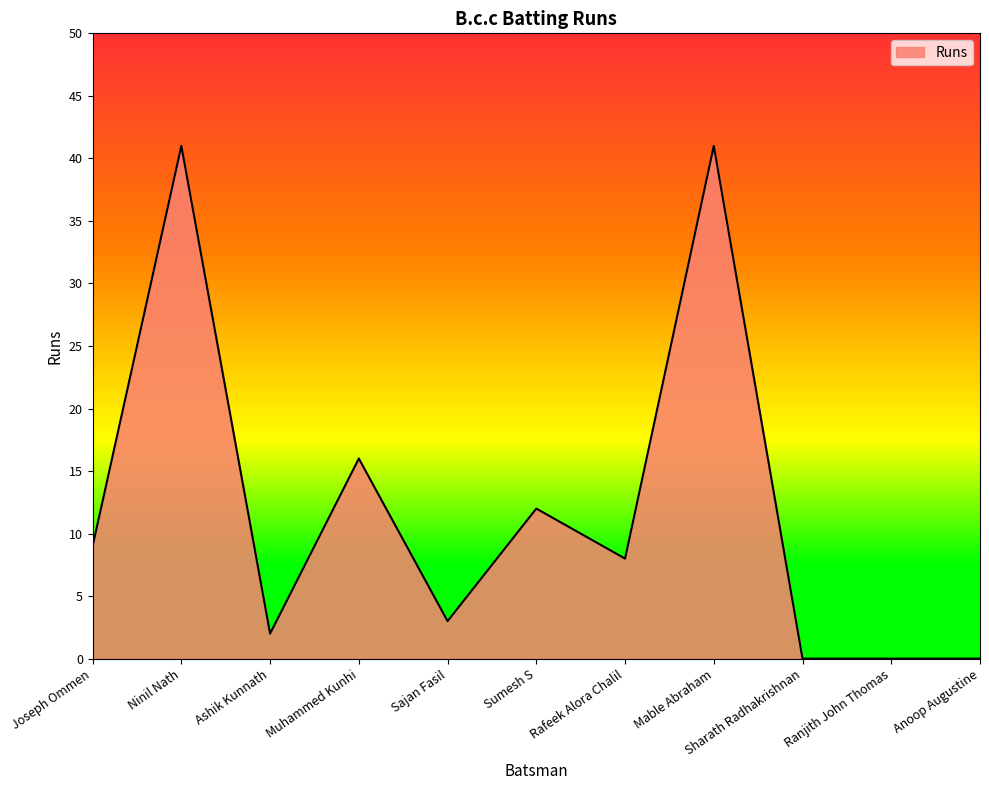

The value at Sajan Fasil is 5. True or false?

False